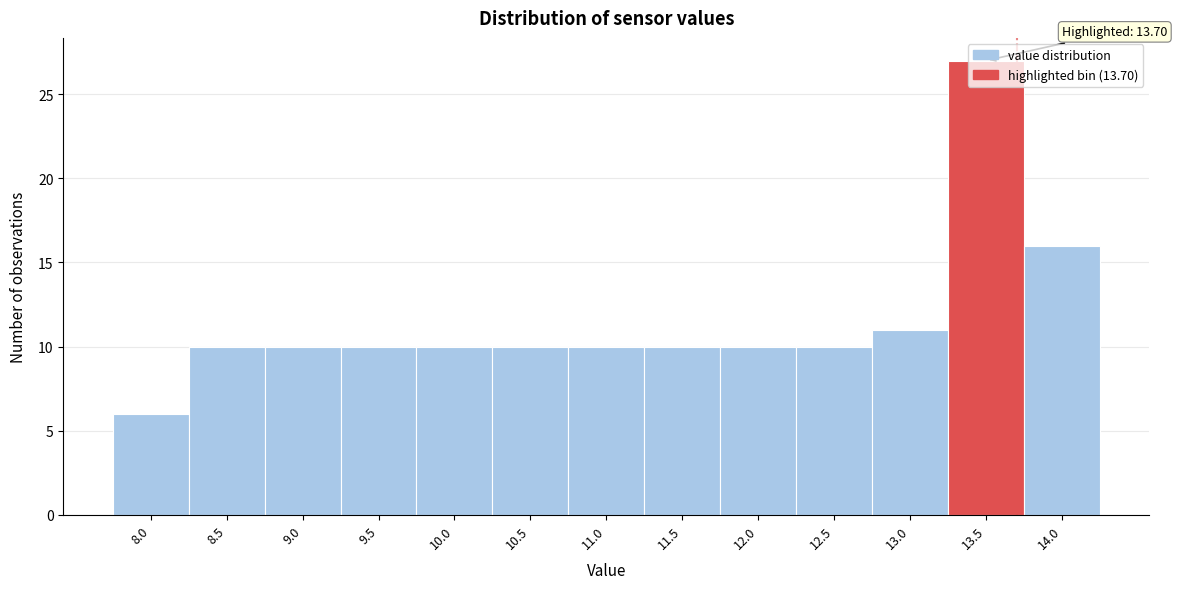

True or false: the data shows 10 at 9.5.

True